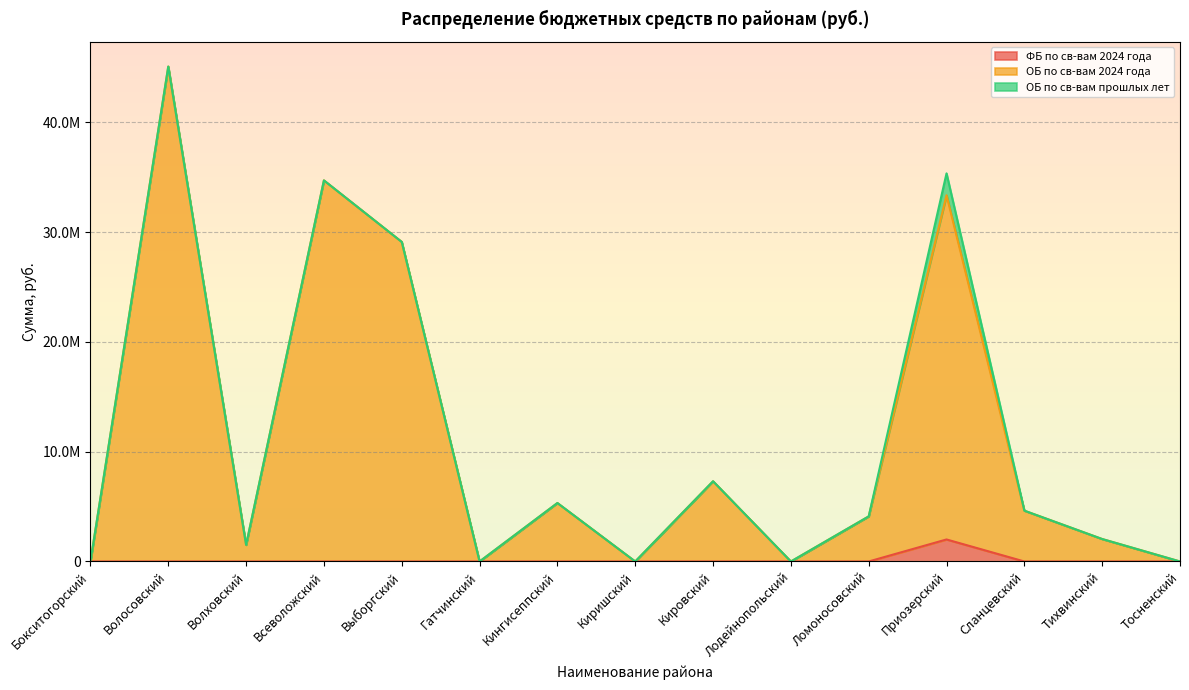

What is the sum of all ОБ по св-вам 2024 года values?

167212370.9